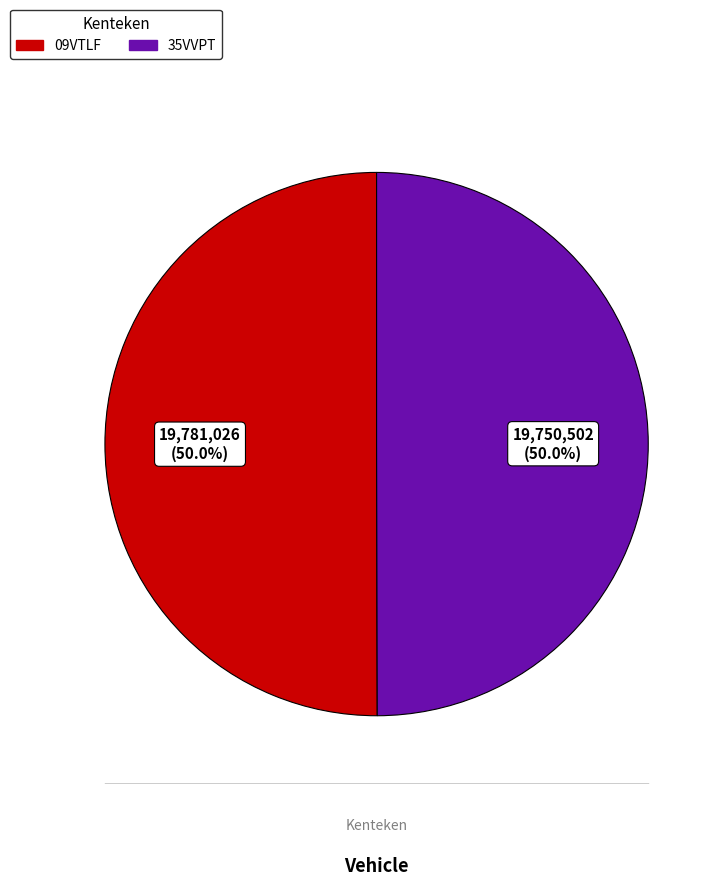

Approximately how many times larger is the value at 09VTLF compared to 35VVPT?

1.0